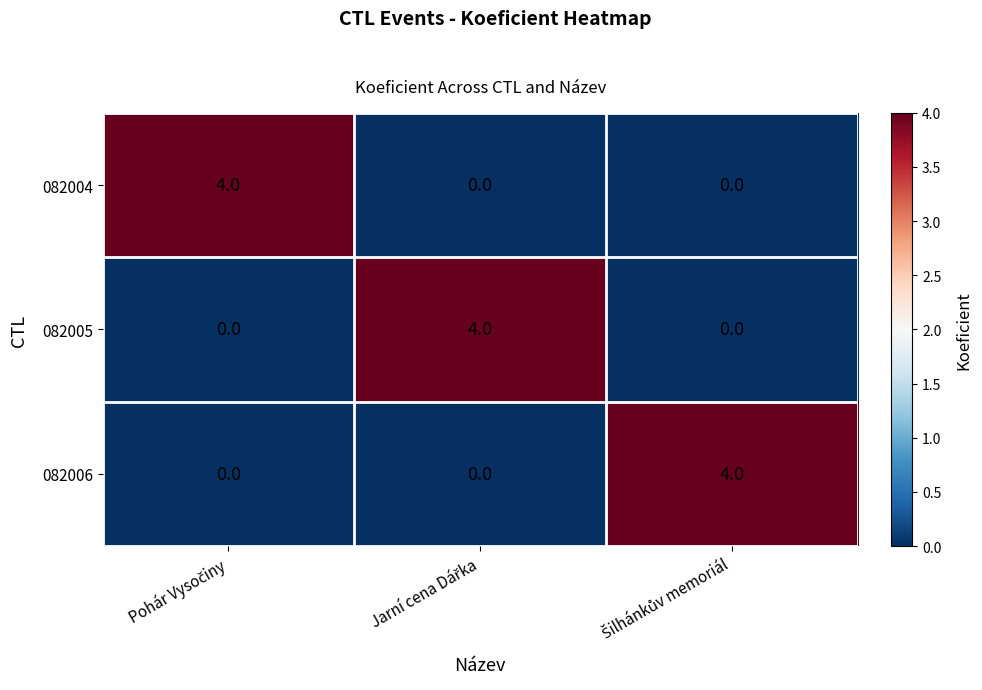

At how many categories does at least one series exceed 2?

3